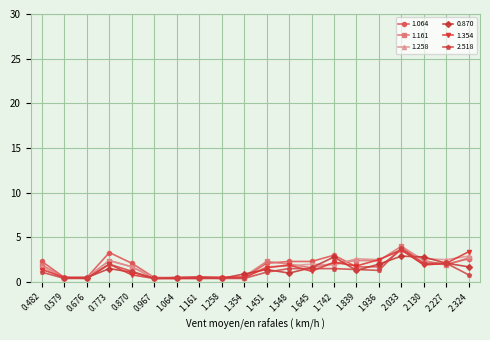

Is this an area chart (filled region under the line)?

No